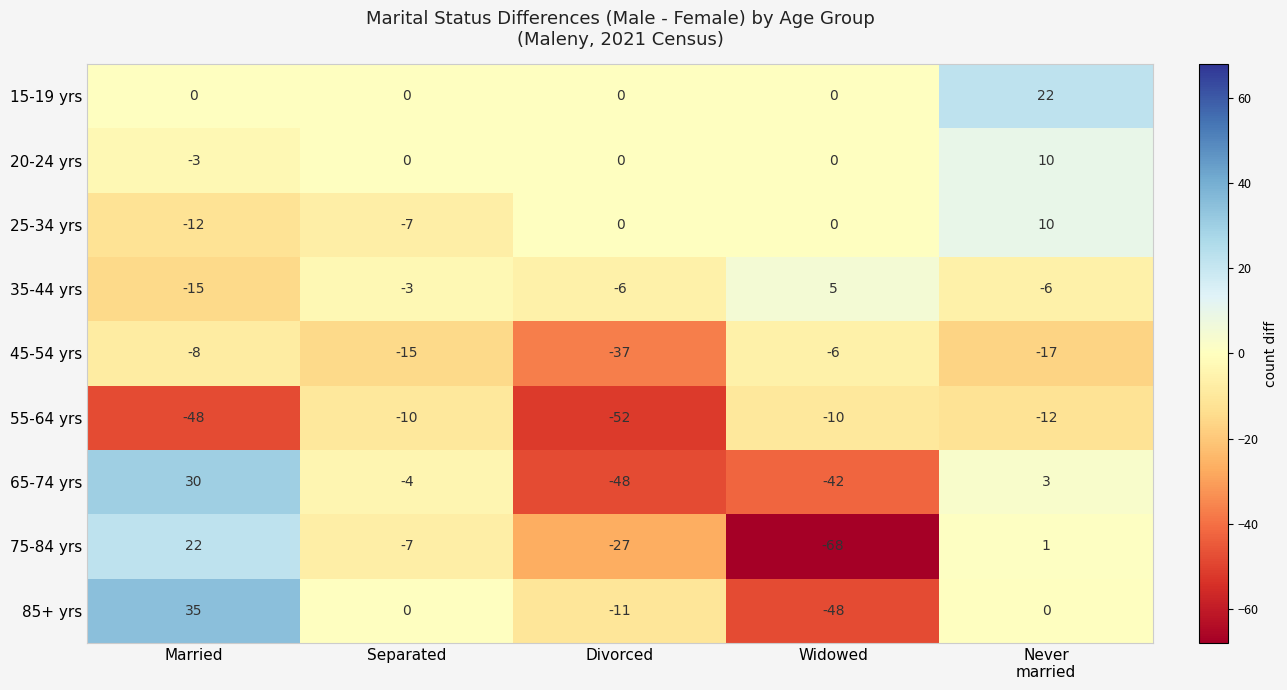

How many data points does each series have?

5